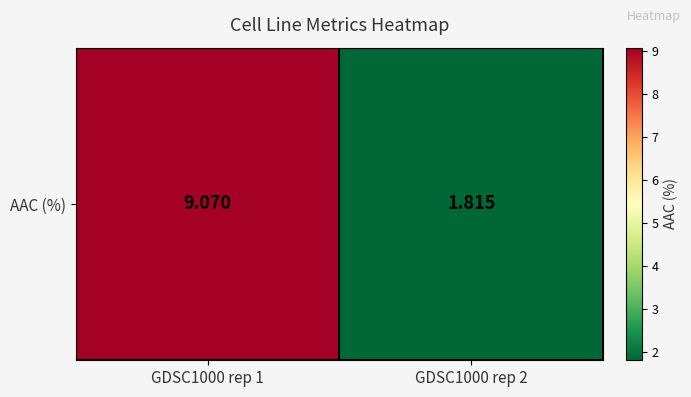

How many data points does each series have?

2